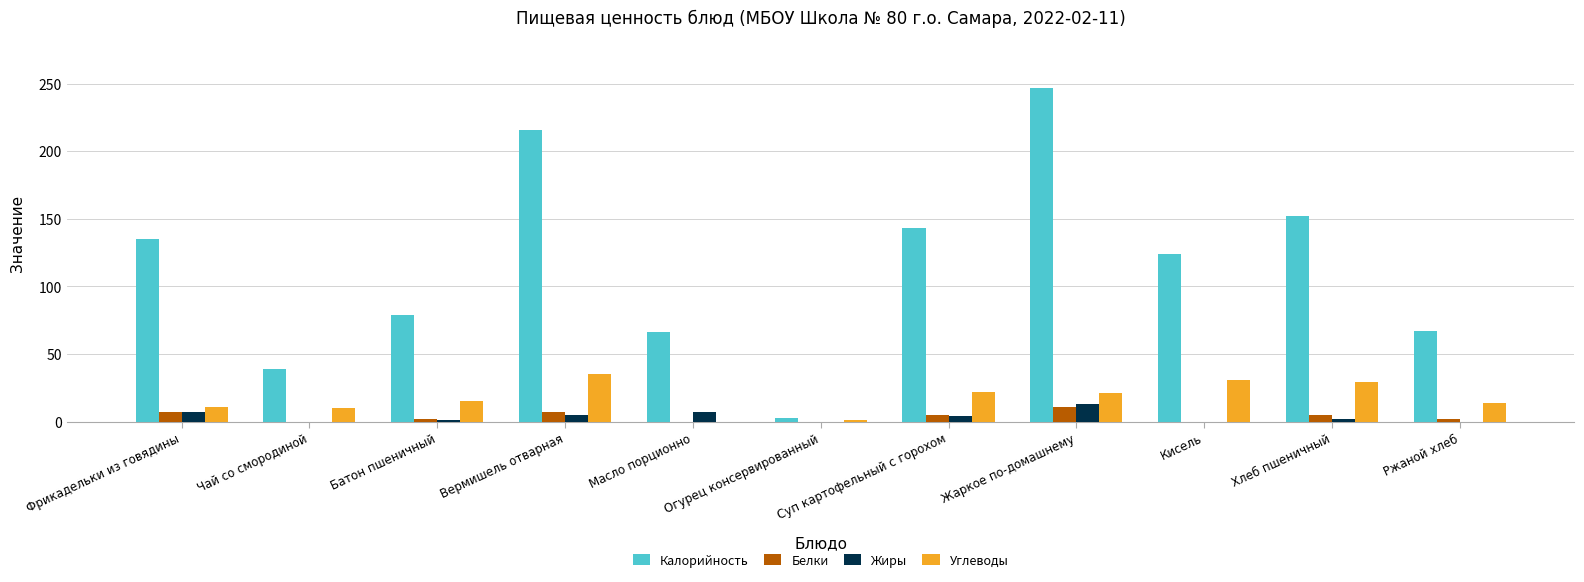

Which series changed the most between Батон пшеничный and Огурец консервированный?

Калорийность